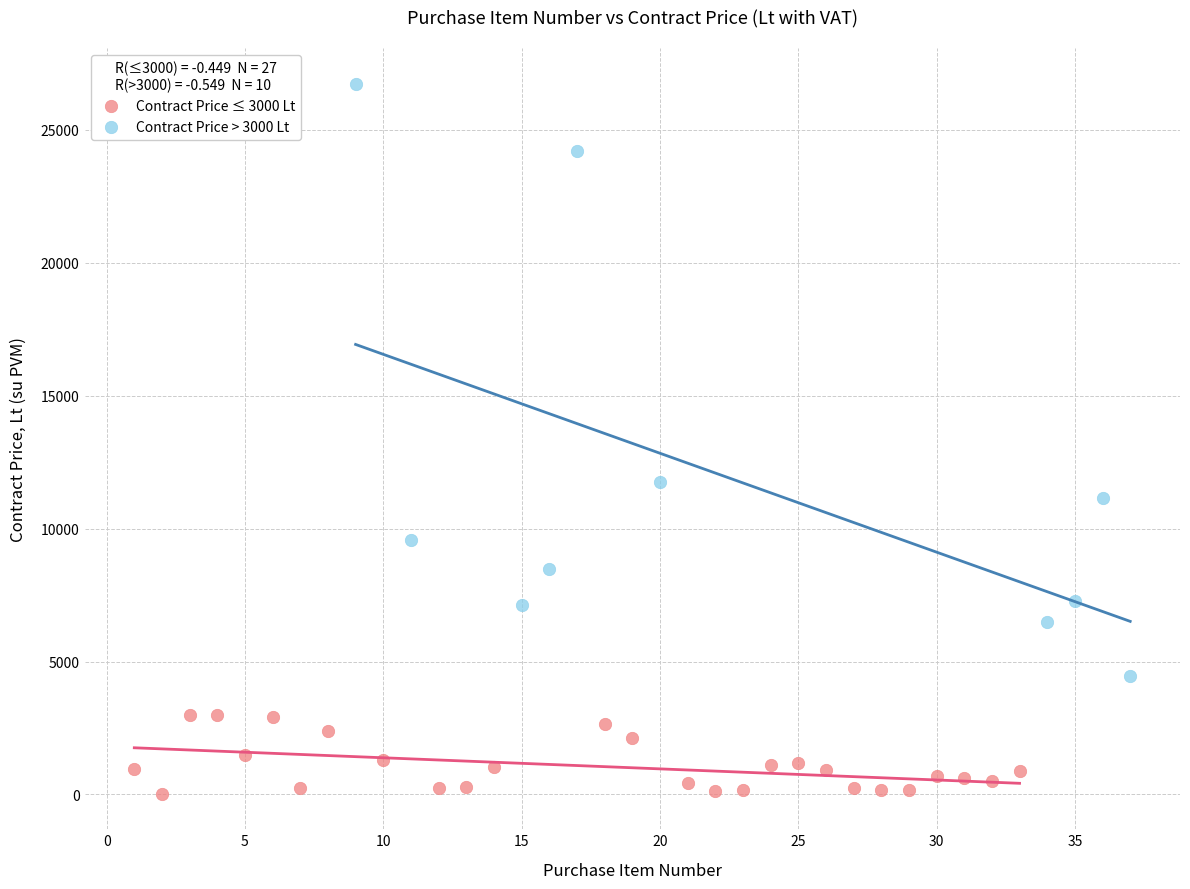

What are all the series names shown in the legend?

Contract Price ≤ 3000 Lt, Contract Price > 3000 Lt